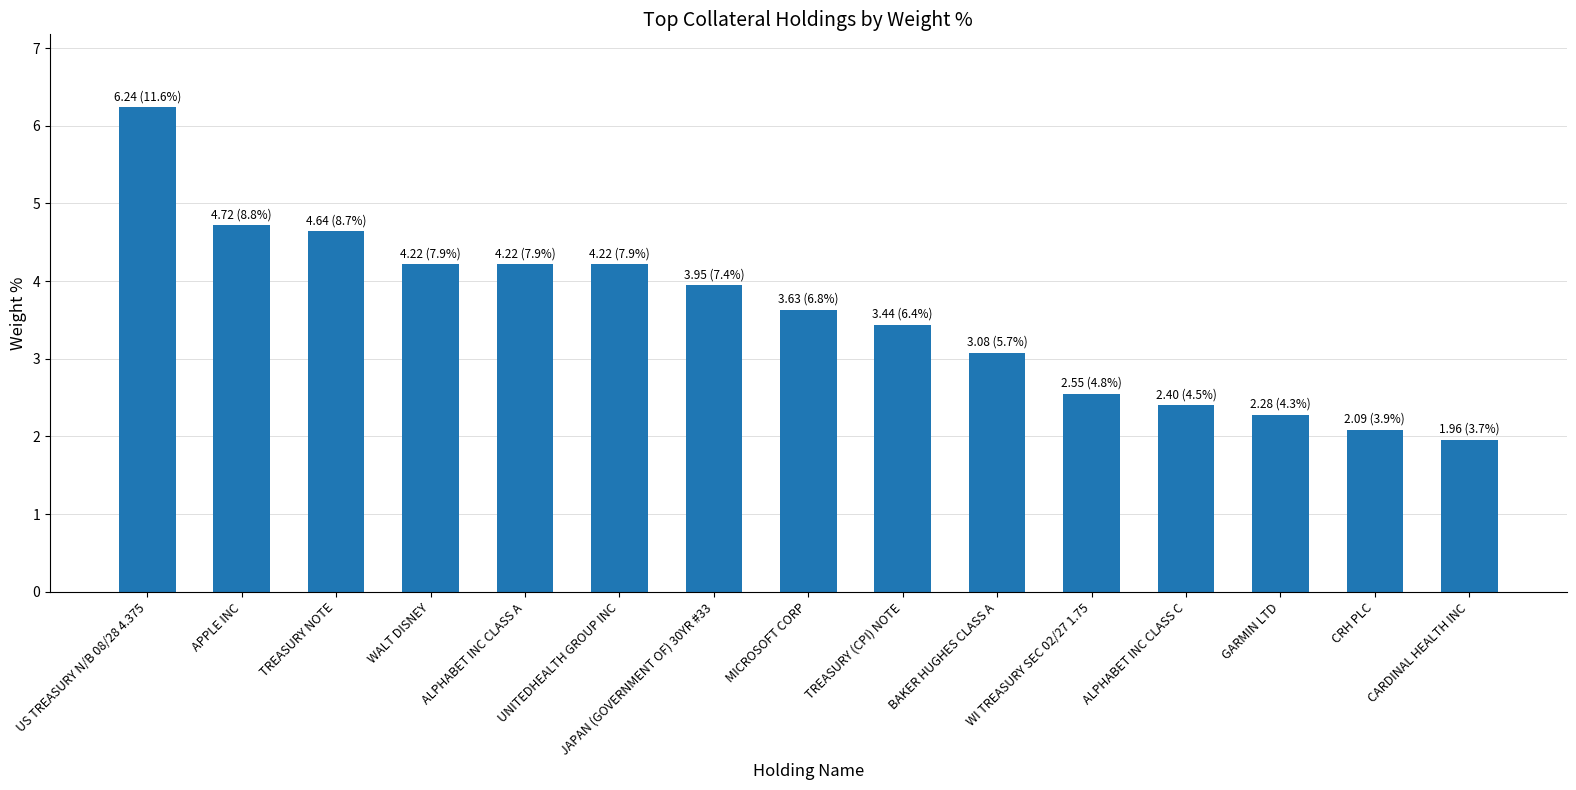

What is the minimum value shown in the chart?

2.0